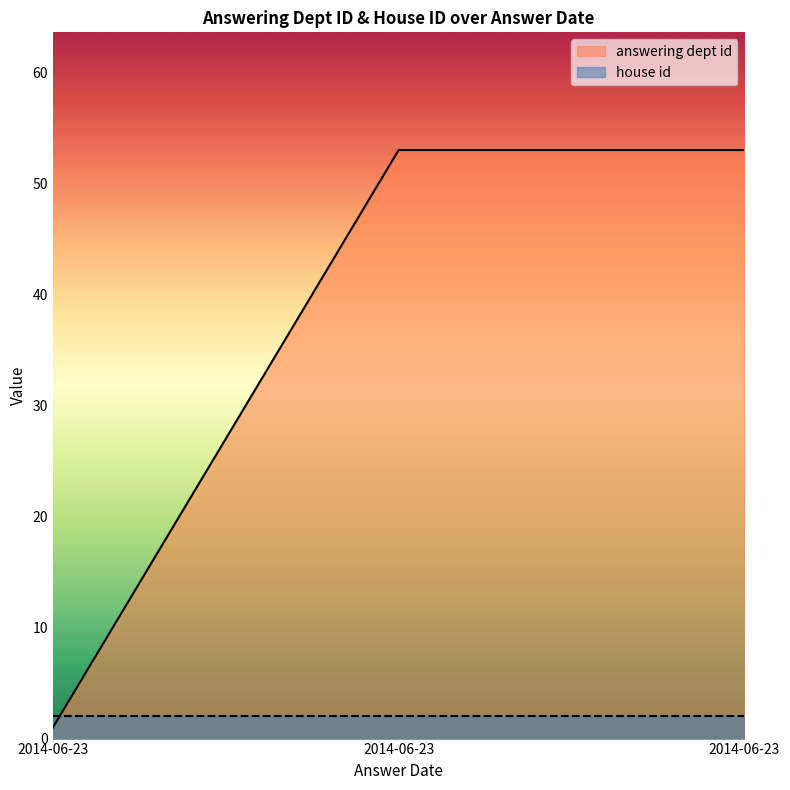

List the labels in order of value, smallest first.

2014-06-23, 2014-06-23, 2014-06-23